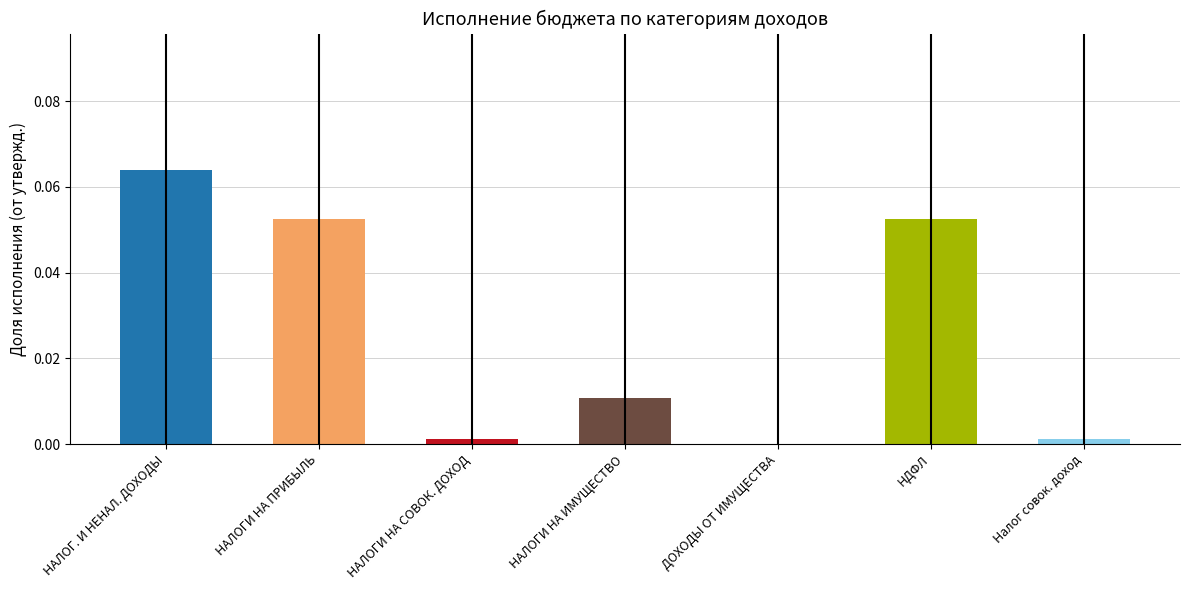

At which label is the value closest to 0?

ДОХОДЫ ОТ ИМУЩЕСТВА